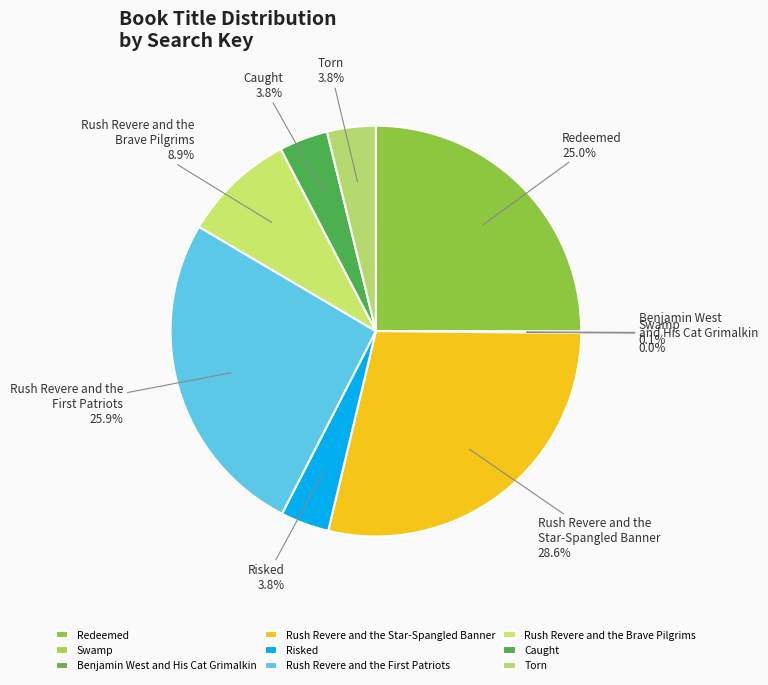

Which category has the biggest portion of the pie?

Rush Revere and the Star-Spangled Banner